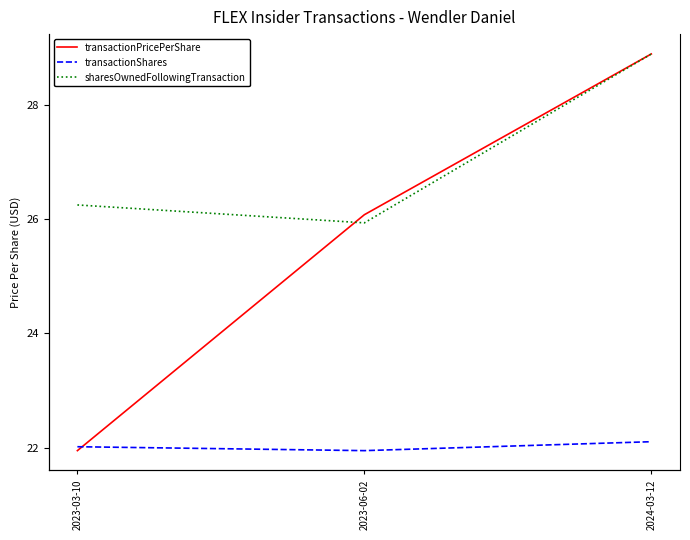

What is the sum of all sharesOwnedFollowingTransaction values?

64021.0